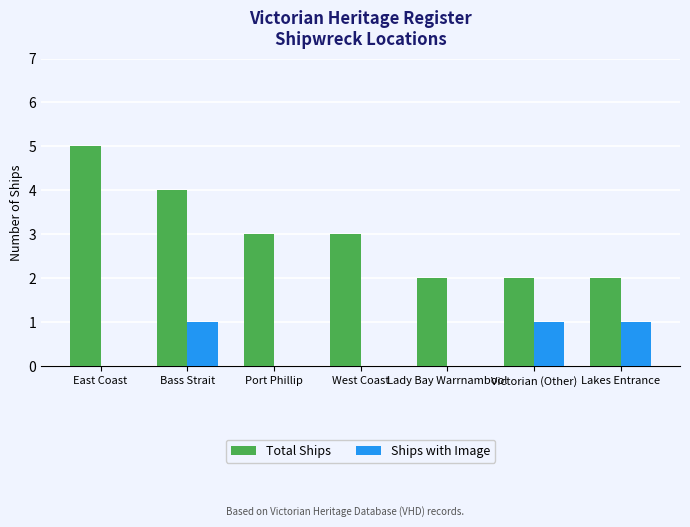

Are the bars horizontal?

No